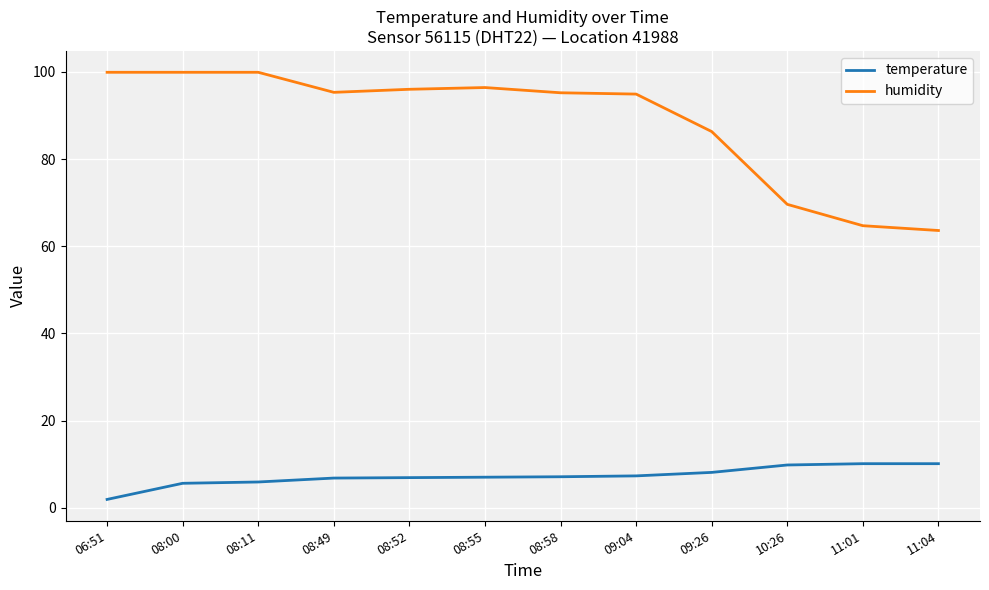

What is the highest value of the temperature series?

10.1